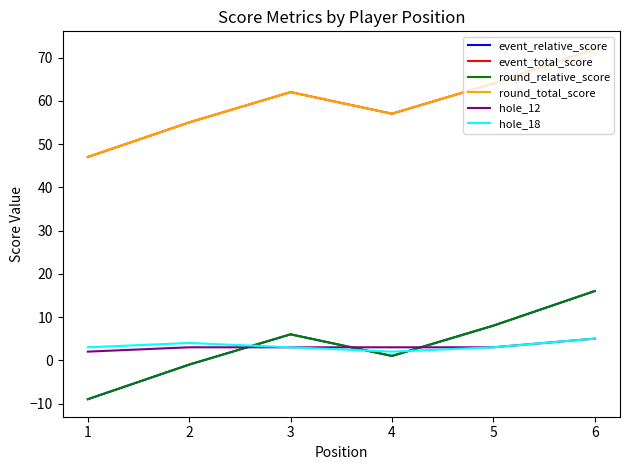

Does the chart display data point markers on the line(s)?

No